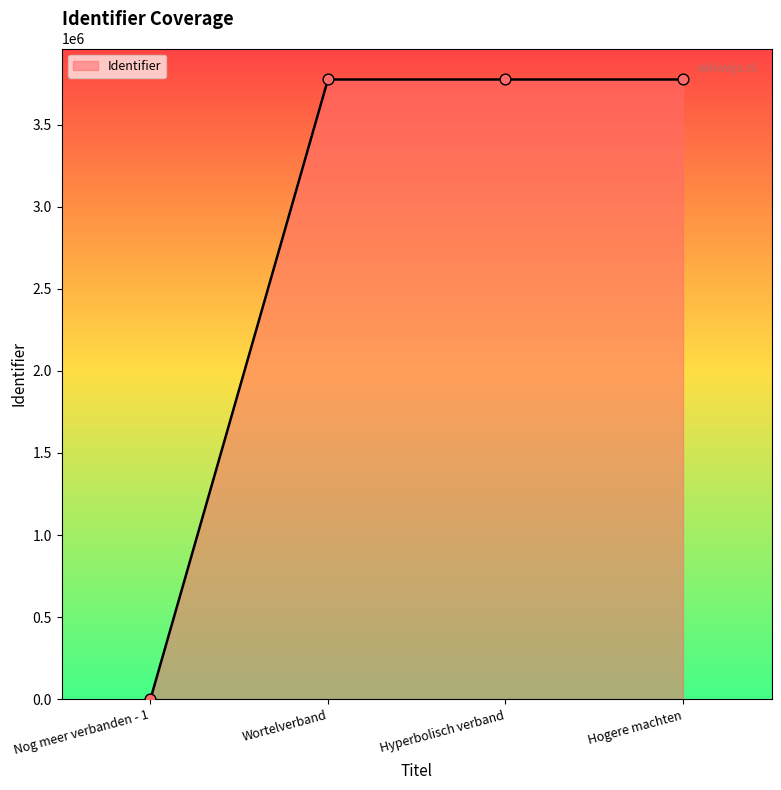

What is the change in value from Wortelverband to Hyperbolisch verband?

+2